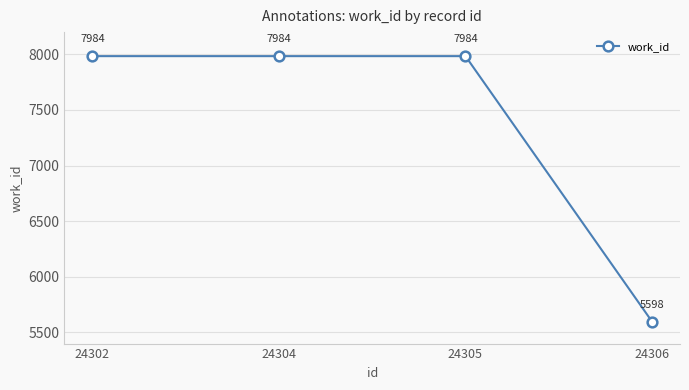

What is the approximate value at 24306, to the nearest 10?

5600